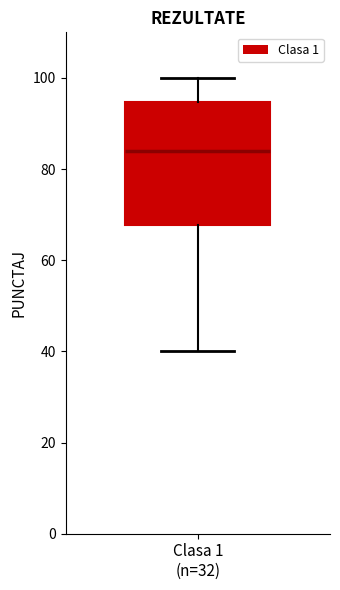

Where is the lower edge of the box for Clasa 1 (n=32) on the y-axis? The values are not printed on the chart, so give them approximately, as read against the axis.

68